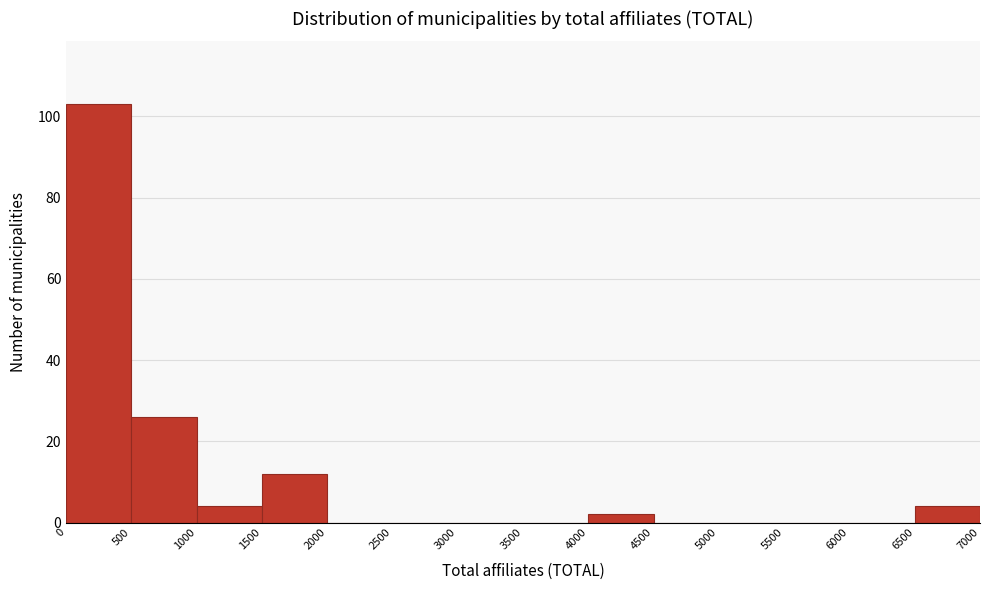

What is the height of the bar covering 6500 to 7000 on the x-axis? The values are not printed on the chart, so give them approximately, as read against the axis.

4